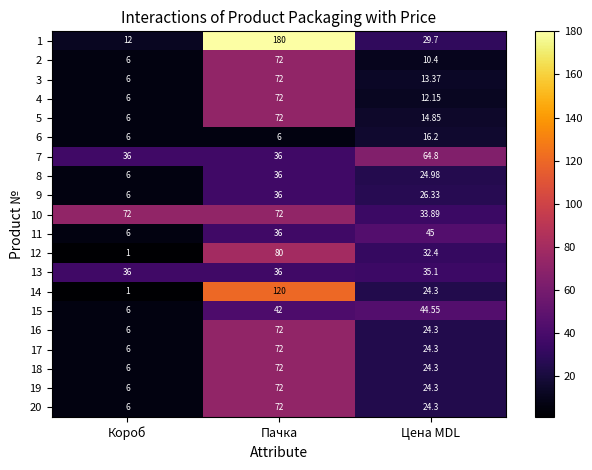

What is the difference between the highest and lowest values at Цена MDL?

54.4